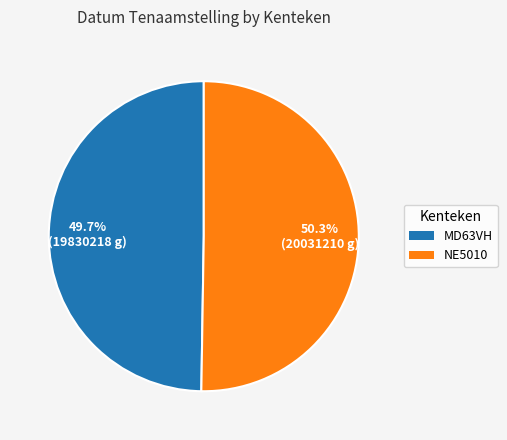

To the nearest percent, what is the combined percentage of NE5010 and MD63VH?

100%